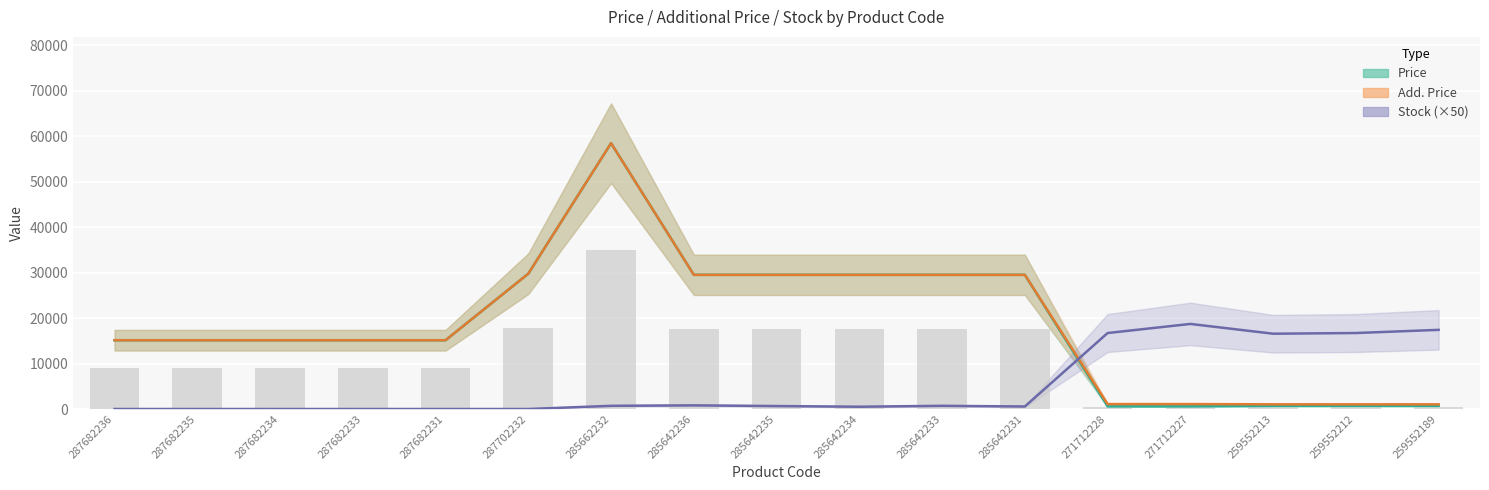

Is the value of Stock (×50) at 285642235 greater than the value of Price at 287682236?

No